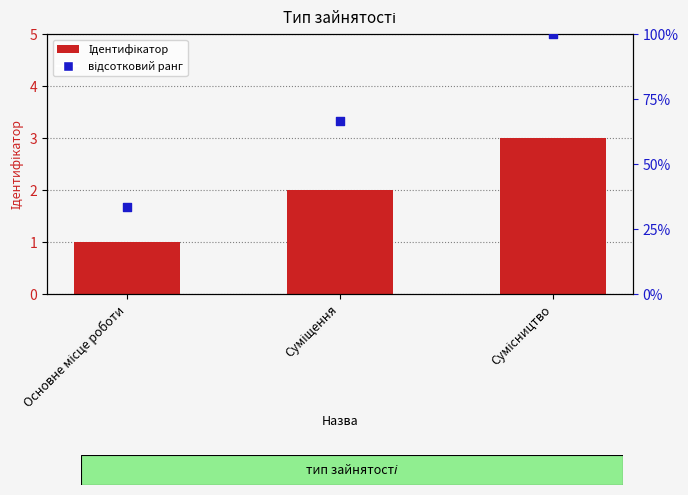

Which series reaches the maximum Y coordinate?

відсотковий ранг